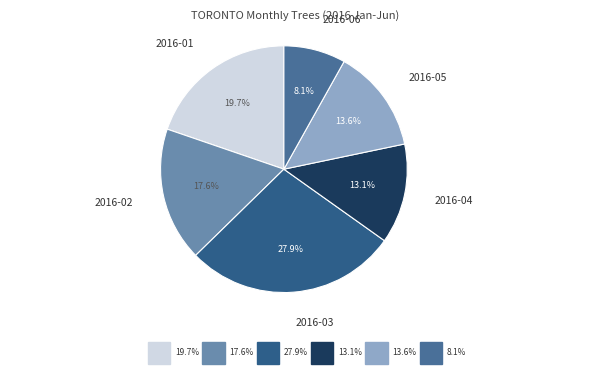

Rank the categories by value from lowest to highest.

2016-06, 2016-04, 2016-05, 2016-02, 2016-01, 2016-03